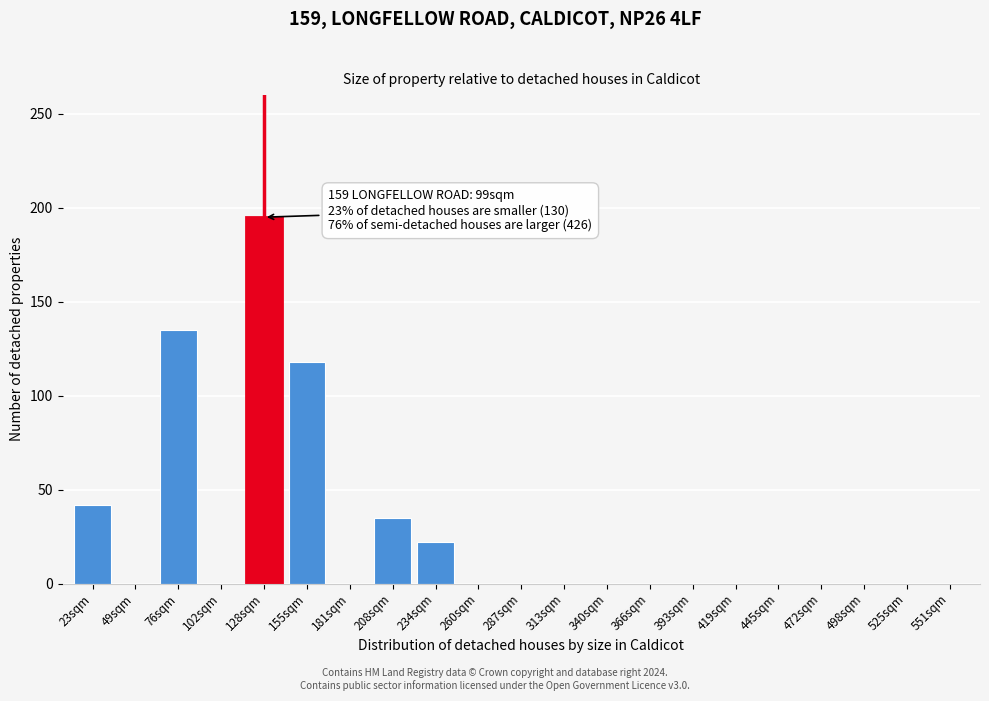

Reading left to right, what are all the values shown in this chart?

23sqm=42	49sqm=0	76sqm=135	102sqm=0	128sqm=195	155sqm=118	181sqm=0	208sqm=35	234sqm=22	260sqm=0	287sqm=0	313sqm=0	340sqm=0	366sqm=0	393sqm=0	419sqm=0	445sqm=0	472sqm=0	498sqm=0	525sqm=0	551sqm=0